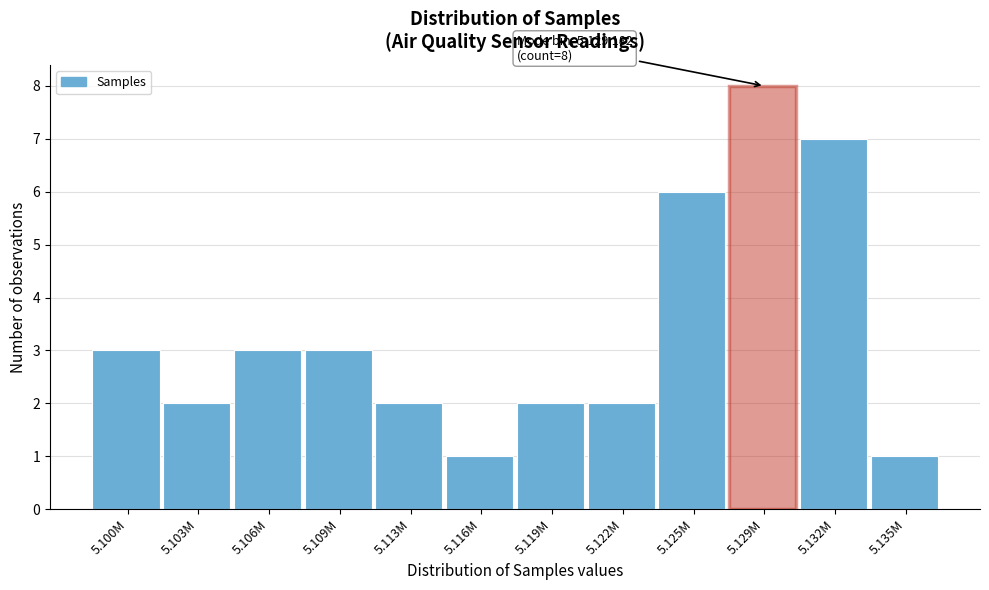

Reading left to right, what are all the values shown in this chart?

3	2	3	3	2	1	2	2	6	8	7	1